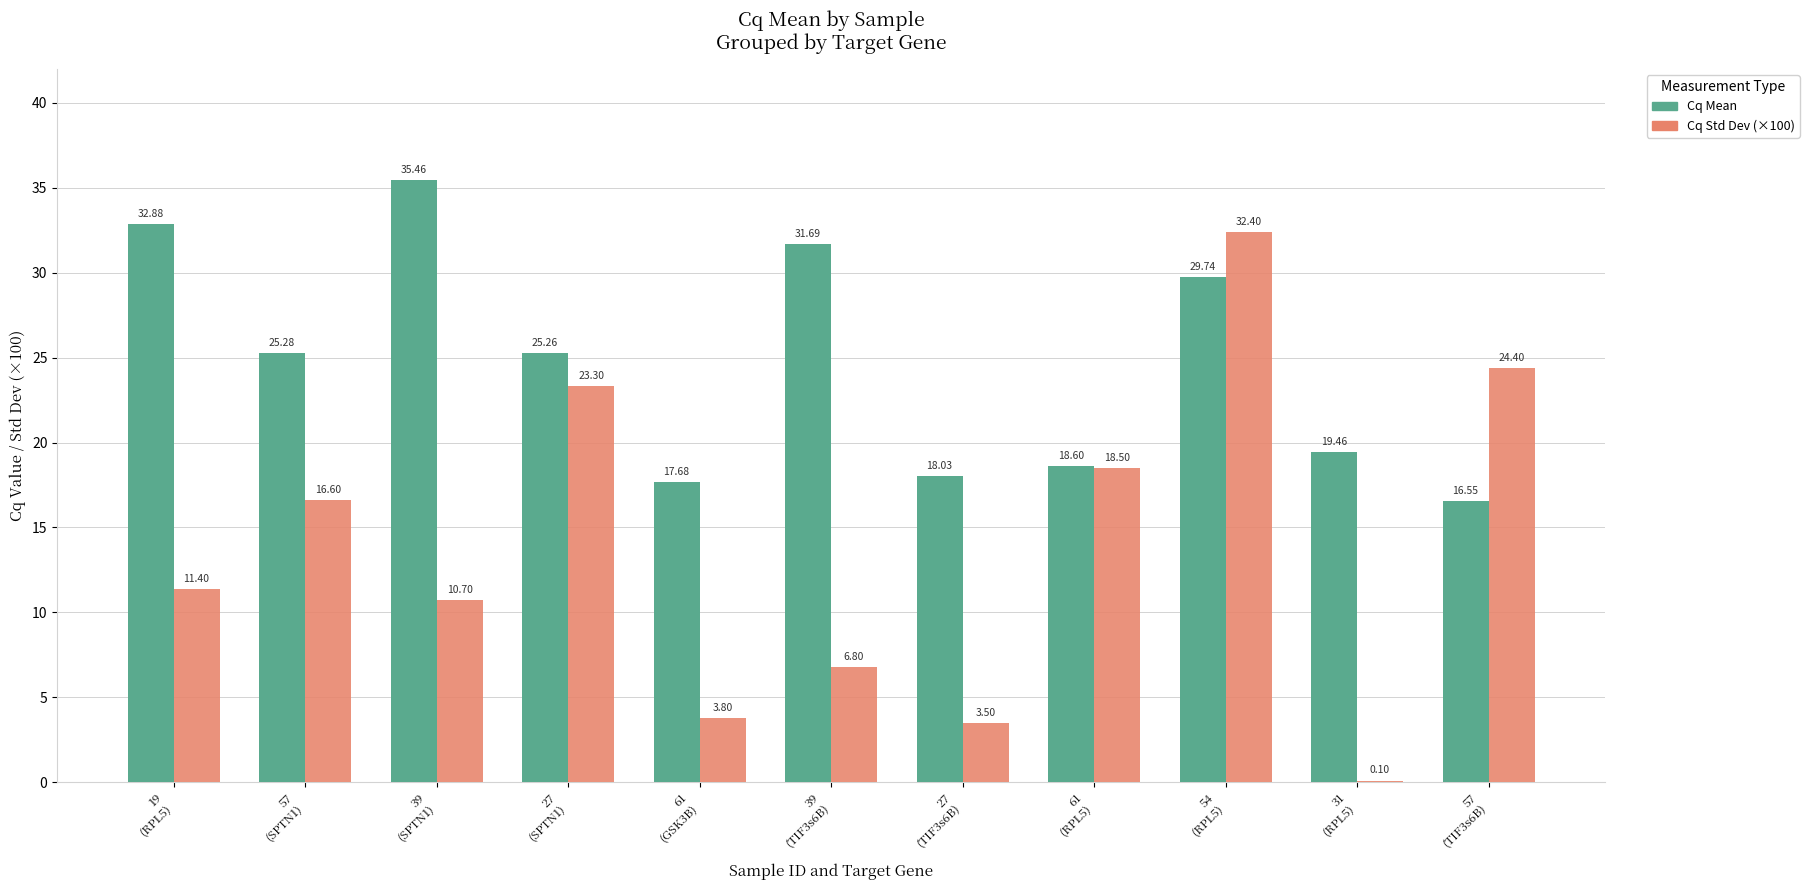

Reading left to right, what are all the values shown in this chart?

Cq Mean: 19
(RPL5)=32.9	57
(SPTN1)=25.3	39
(SPTN1)=35.5	27
(SPTN1)=25.3	61
(GSK3B)=17.7	39
(TIF3s6B)=31.7	27
(TIF3s6B)=18.0	61
(RPL5)=18.6	54
(RPL5)=29.7	31
(RPL5)=19.5	57
(TIF3s6B)=16.6
Cq Std Dev (×100): 19
(RPL5)=11.4	57
(SPTN1)=16.6	39
(SPTN1)=10.7	27
(SPTN1)=23.3	61
(GSK3B)=3.8	39
(TIF3s6B)=6.8	27
(TIF3s6B)=3.5	61
(RPL5)=18.5	54
(RPL5)=32.4	31
(RPL5)=0.1	57
(TIF3s6B)=24.4